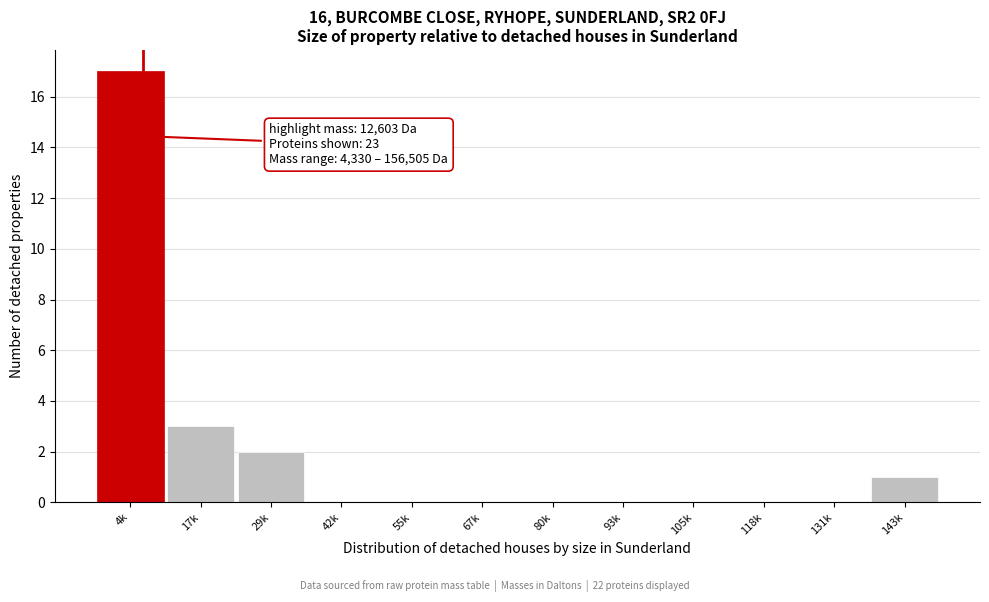

Reading left to right, list all the values displayed in this chart.

4k=17	17k=3	29k=2	42k=0	55k=0	67k=0	80k=0	93k=0	105k=0	118k=0	131k=0	143k=1